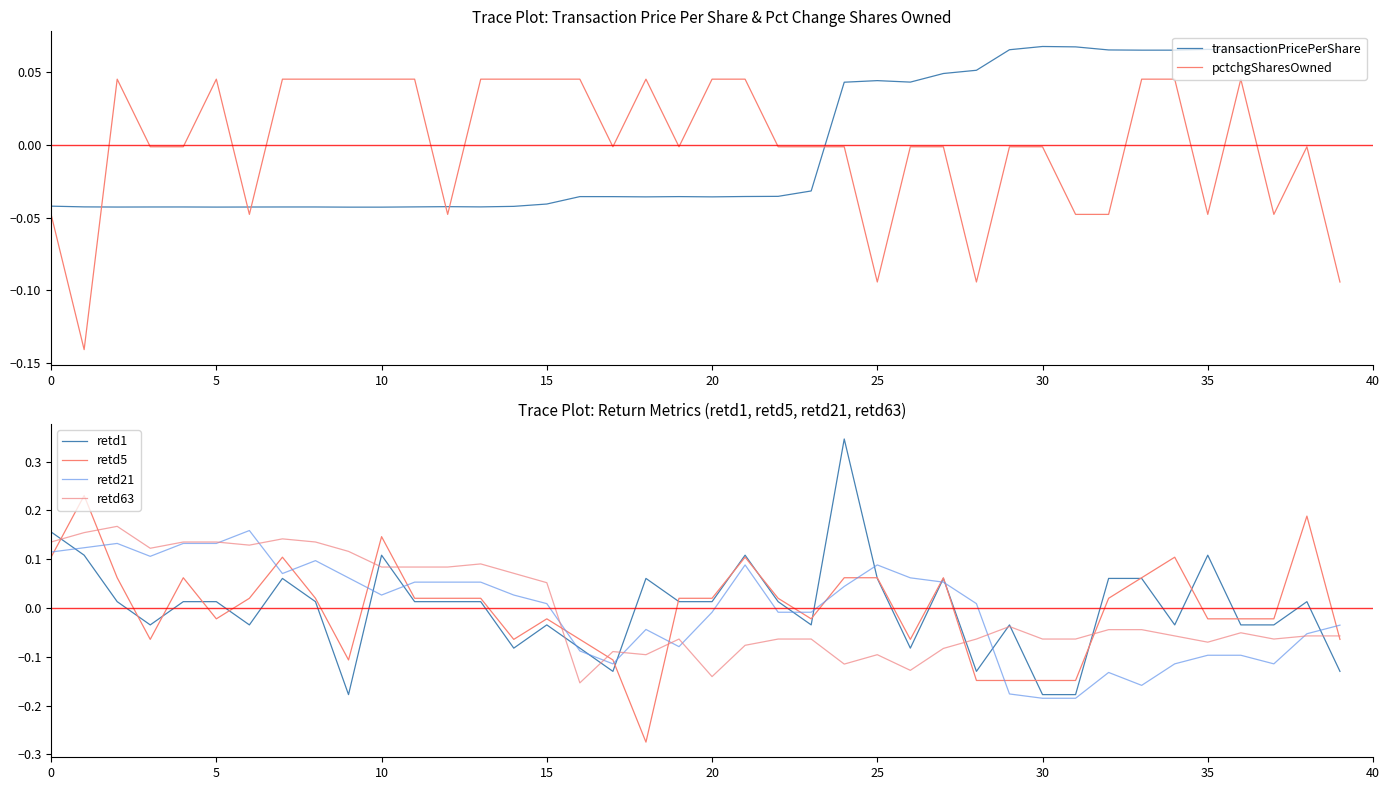

What is the total value across all series at 36?

-0.1